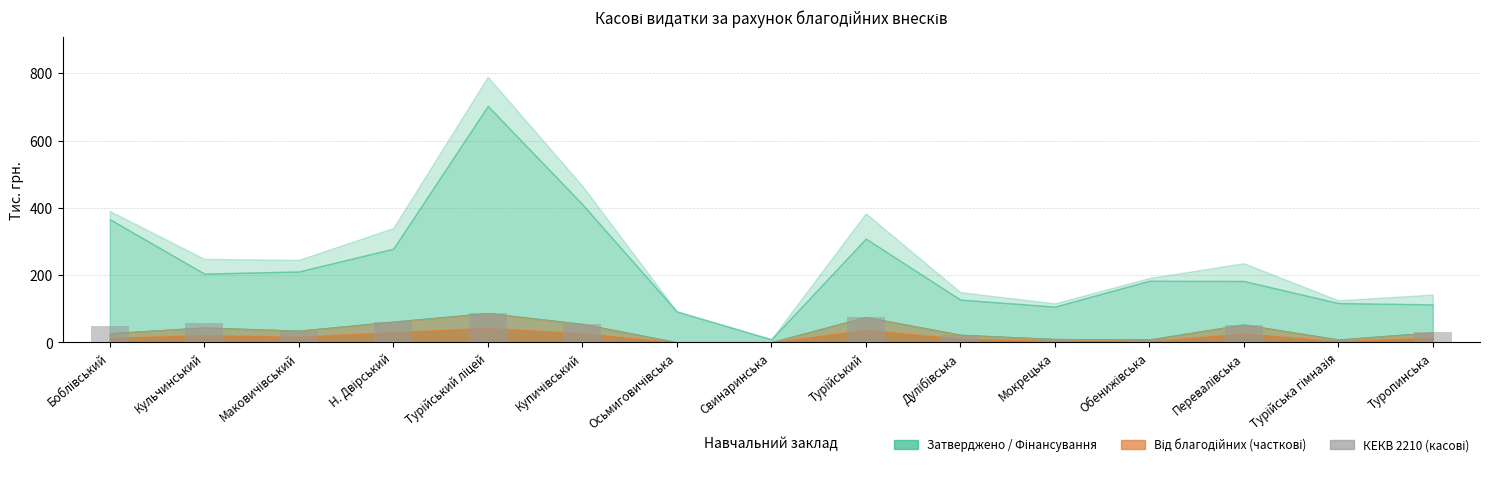

The value at Кульчинський is 56.9. True or false?

True